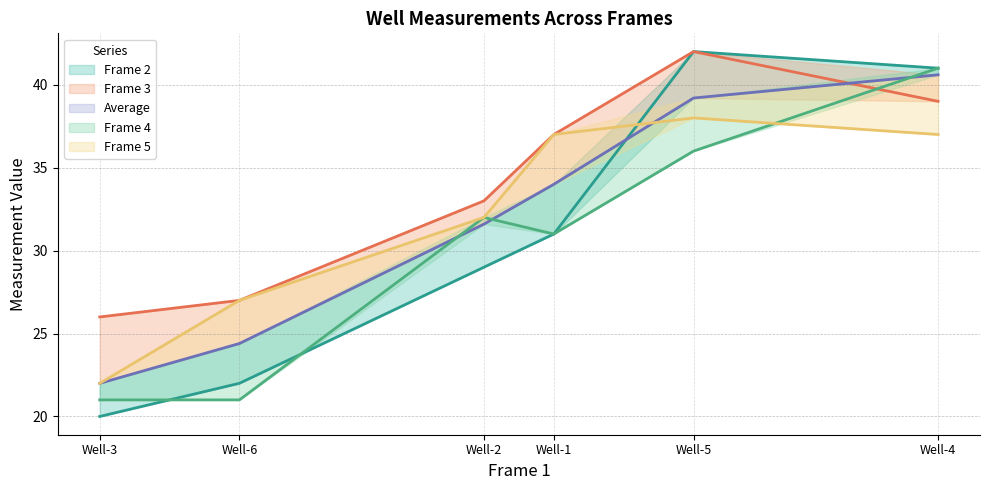

How many categories are shown in the chart?

6